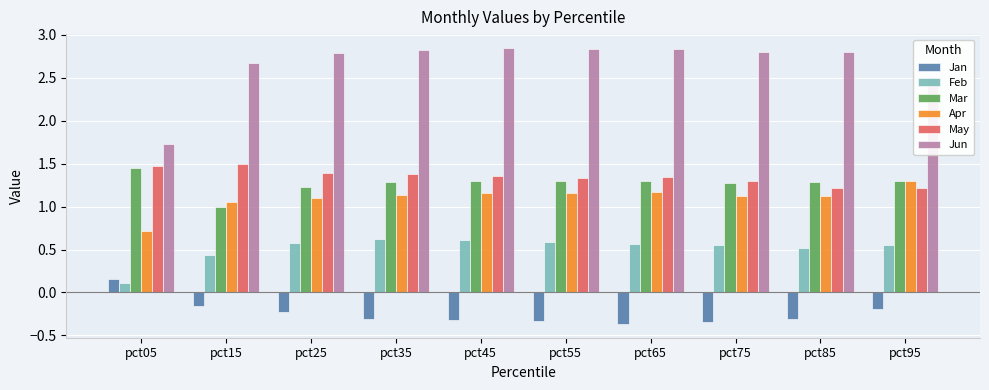

The value of Jun at pct25 is 4.8. True or false?

False